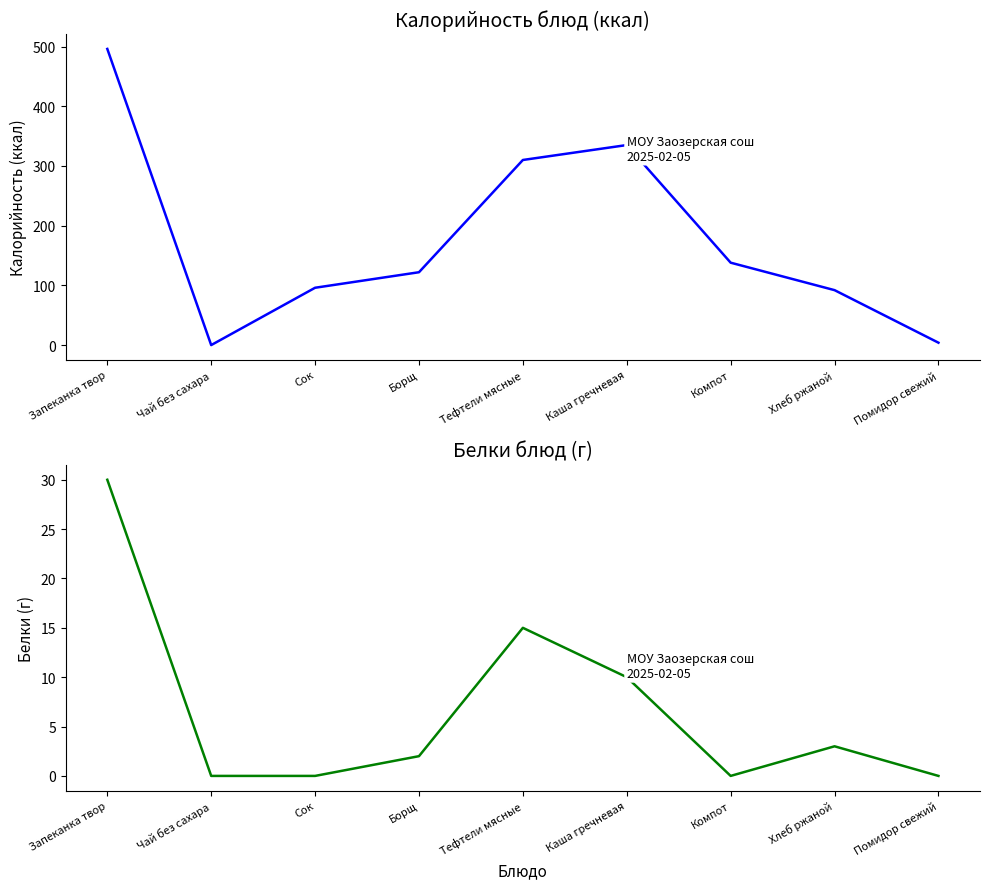

What is the total value across all series at Борщ?

124